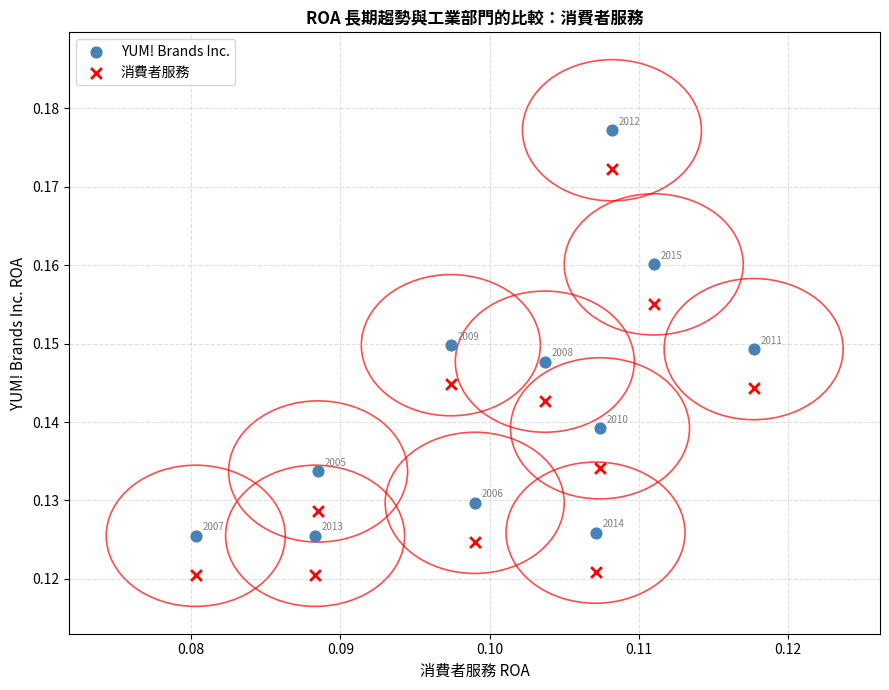

Which series reaches the maximum Y coordinate?

YUM! Brands Inc.